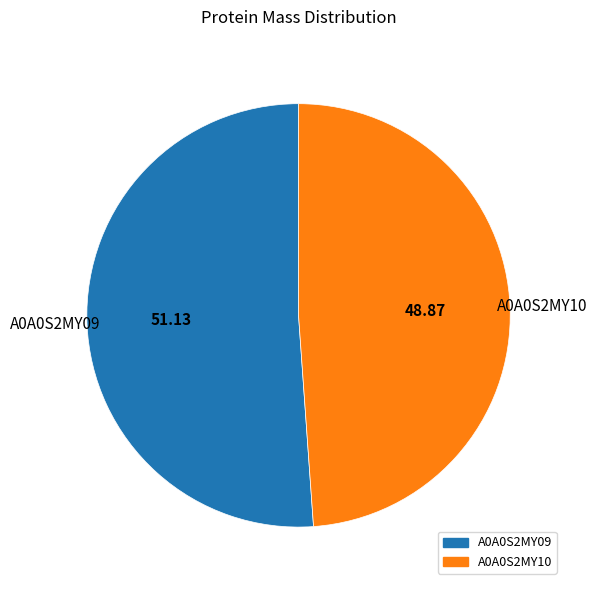

Is it true that A0A0S2MY09 is 51% of the pie?

True